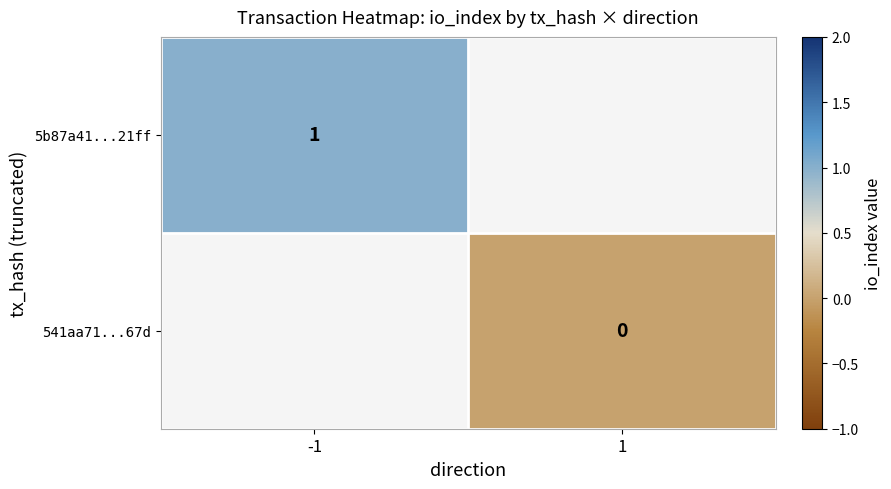

Is the value of 5b87a41...21ff at -1 greater than the value of 541aa71...67d at 1?

Yes